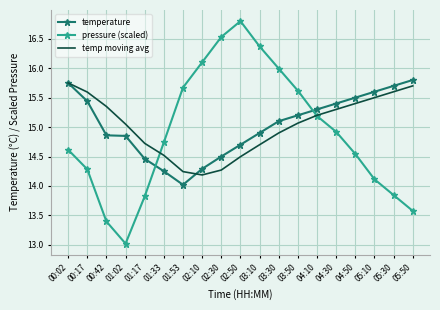

How many interior local peaks does the pressure (scaled) series have?

1